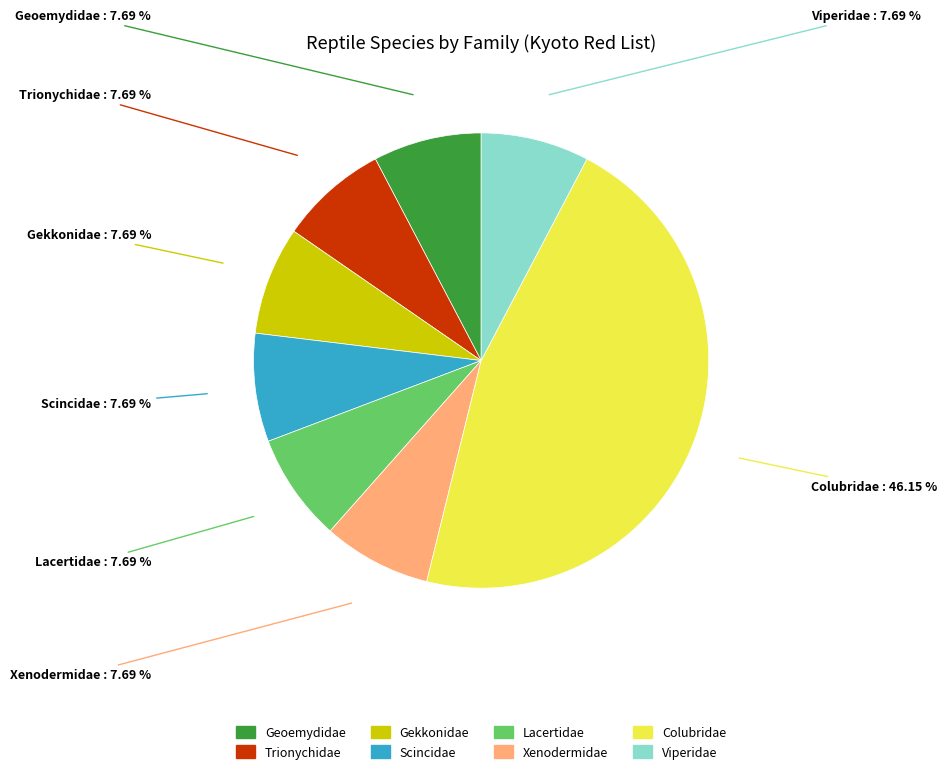

Is there a majority slice in this chart?

No